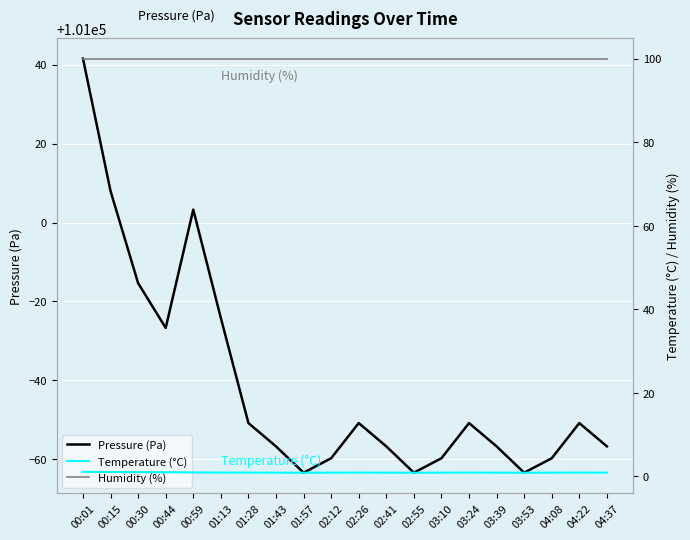

What is the difference between the highest and lowest values at 01:57?

100935.7